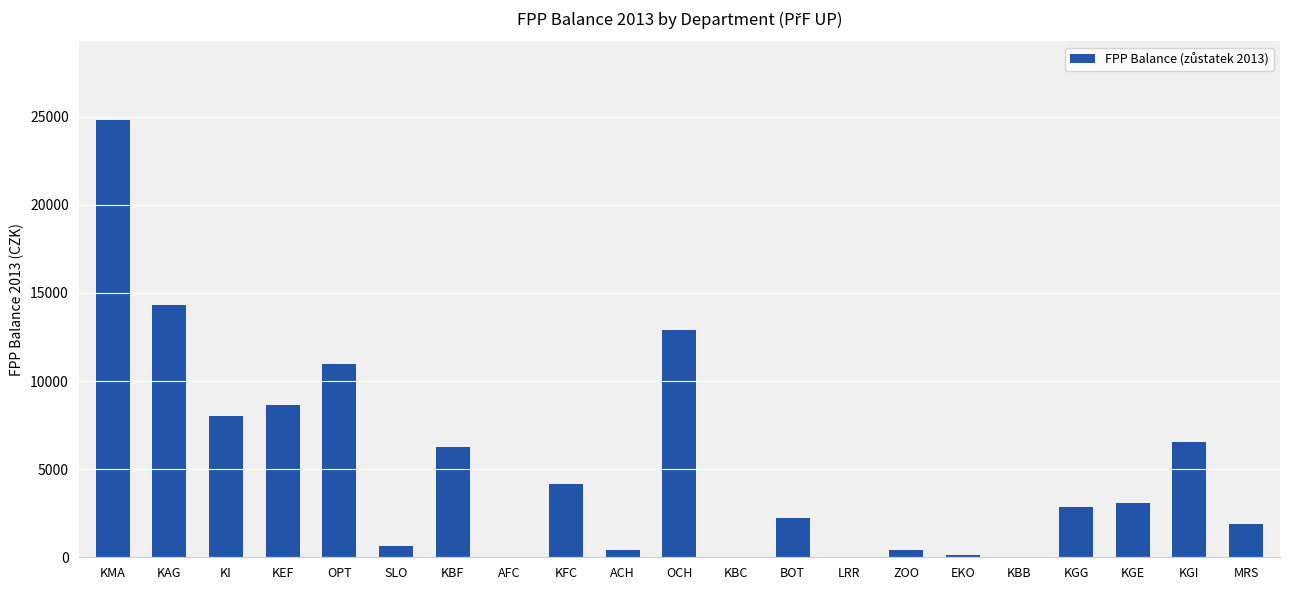

What is the change in value from OCH to KBC?

-12922